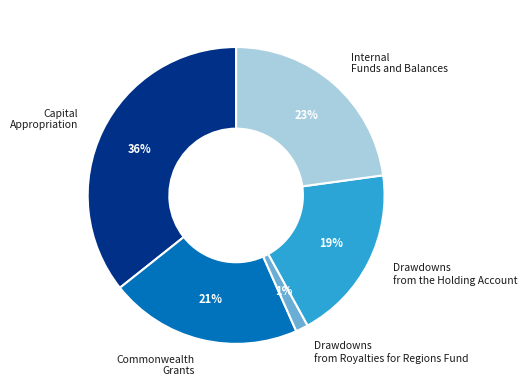

Is there any slice that represents more than half of the pie?

No